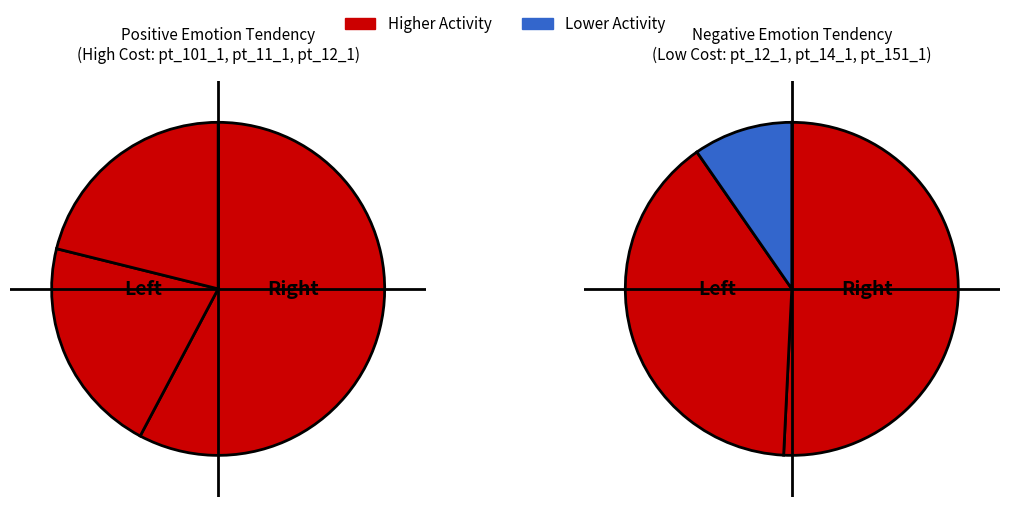

Is the sum of pt_101_1 and pt_14_1 greater than half?

Yes